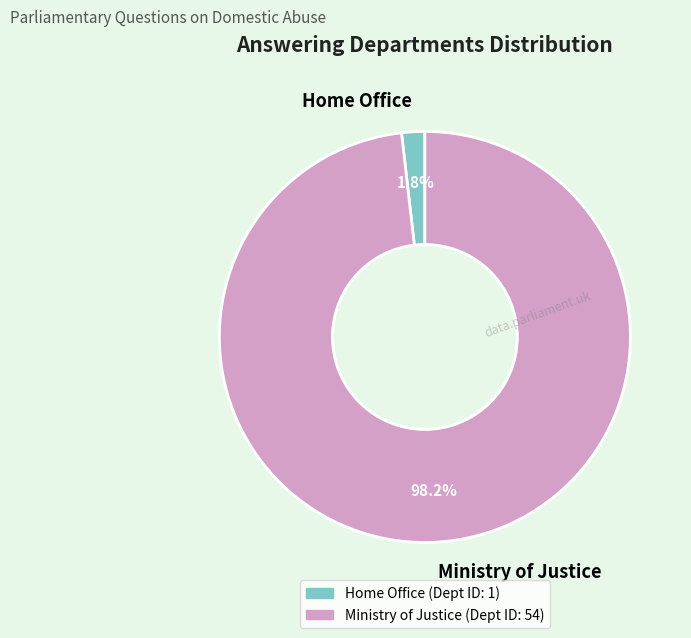

Which category has the biggest portion of the pie?

Ministry of Justice